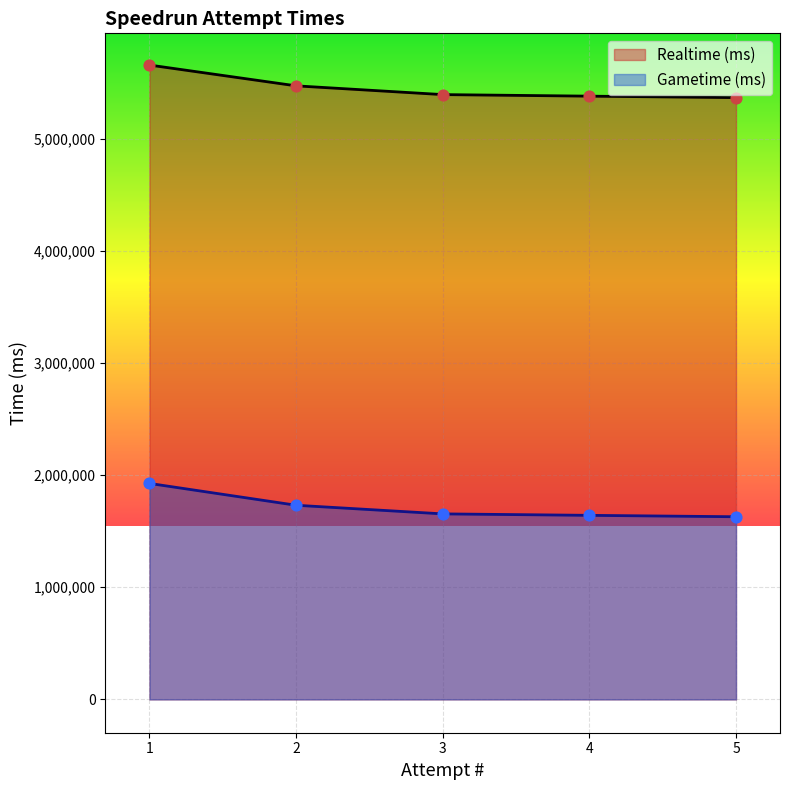

What are all the series names shown in the legend?

Realtime (ms), Gametime (ms)